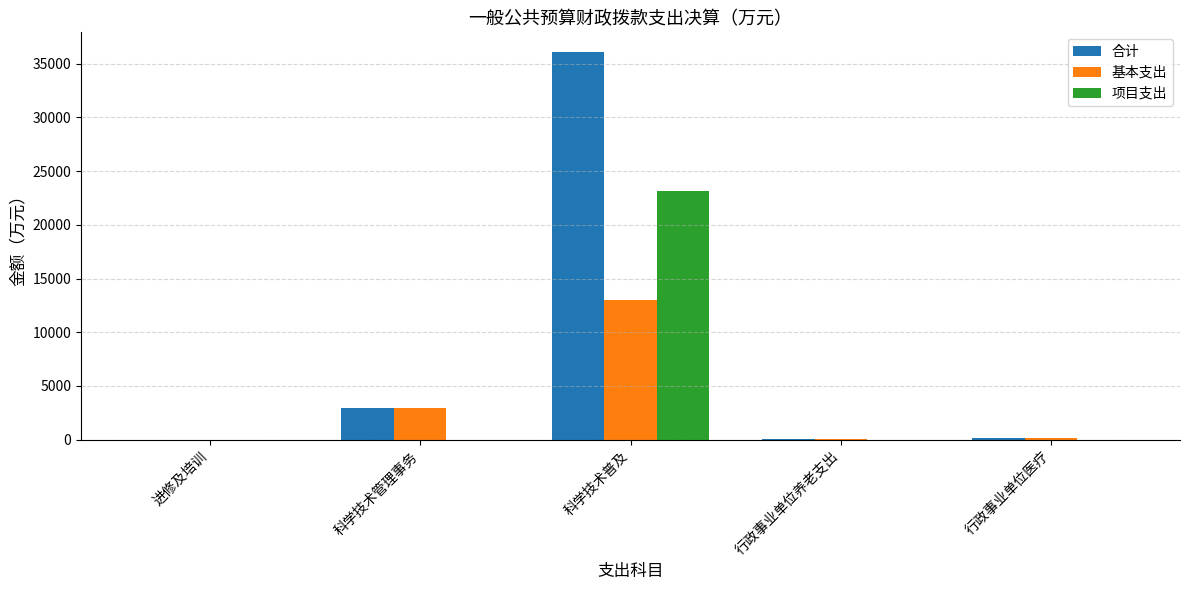

At which label is 合计 closest to 18056?

科学技术管理事务